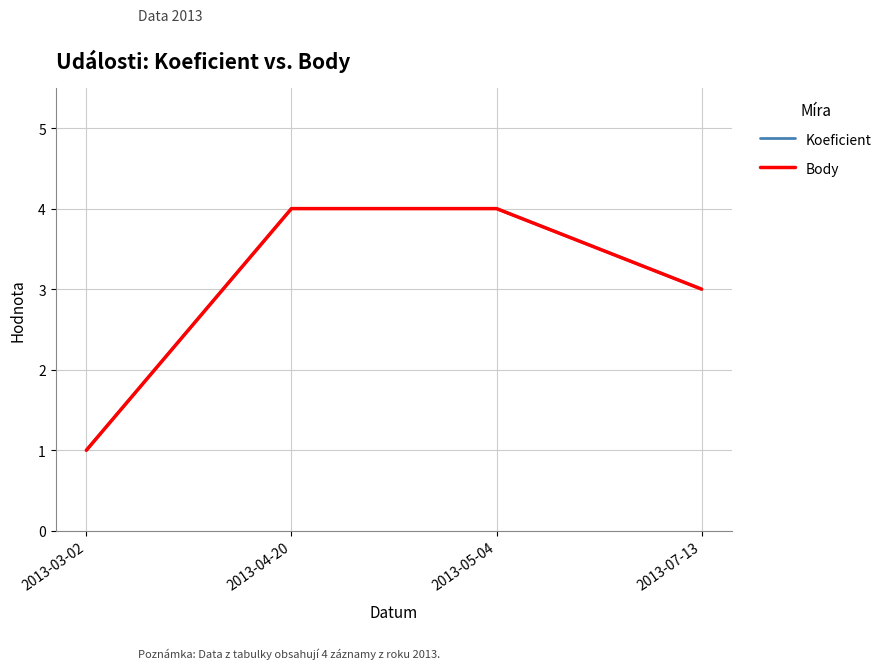

Is this an area chart (filled region under the line)?

No